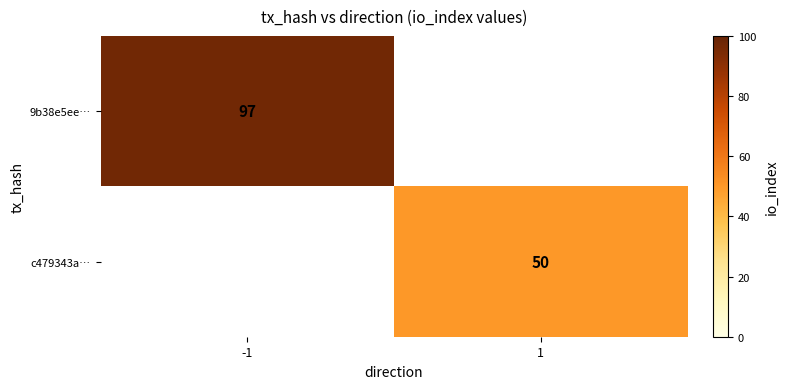

Is the value of 9b38e5ee… at -1 greater than the value of c479343a… at 1?

Yes